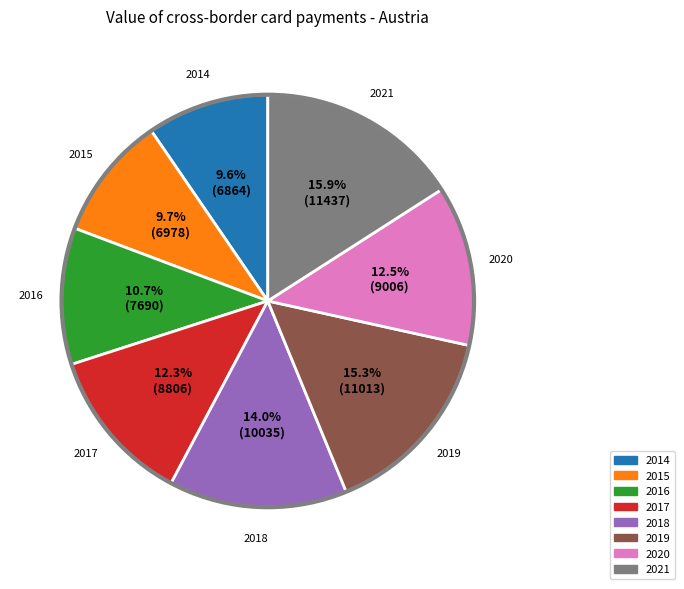

Does any single category account for the majority?

No